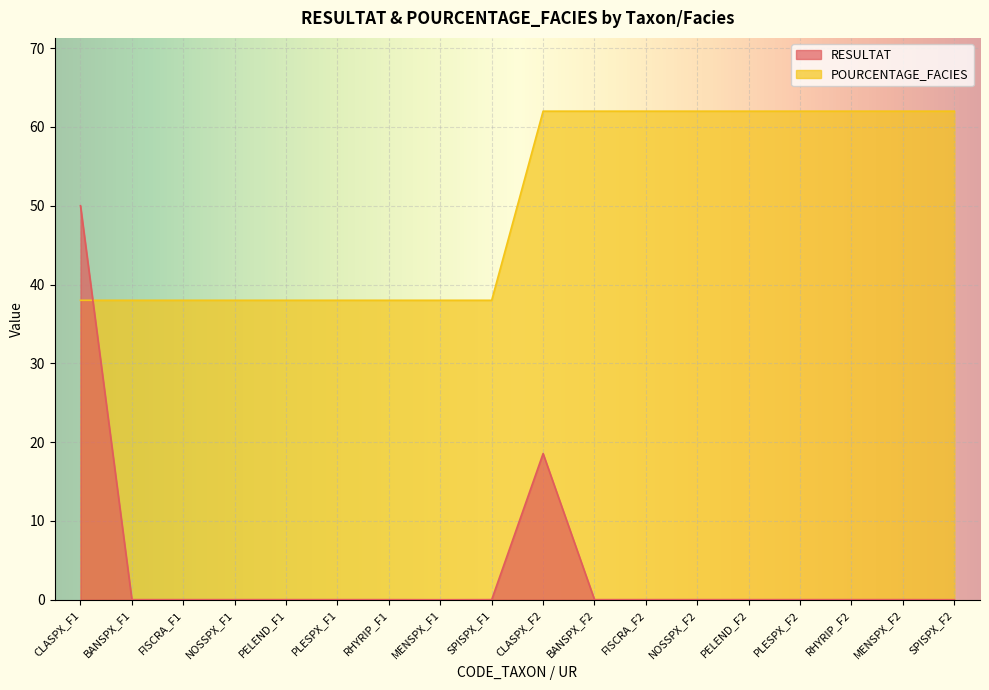

What is the minimum value for POURCENTAGE_FACIES?

38.0